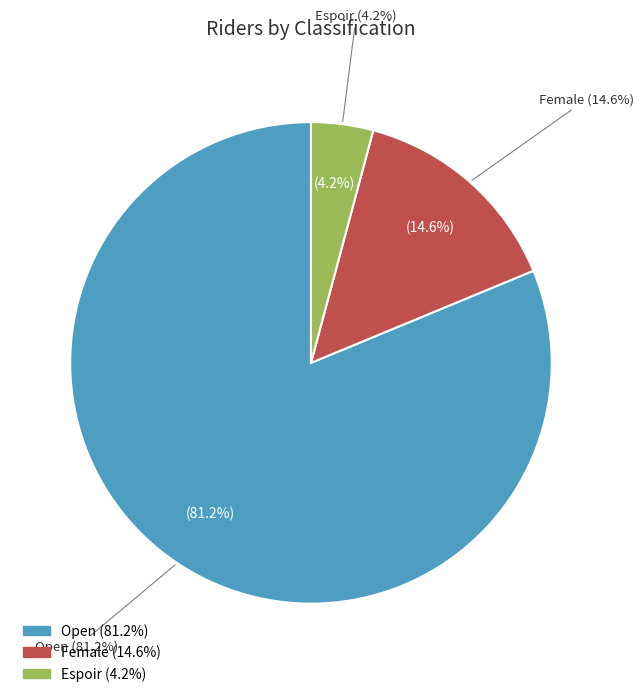

Which has a higher value, Female or Open?

Open